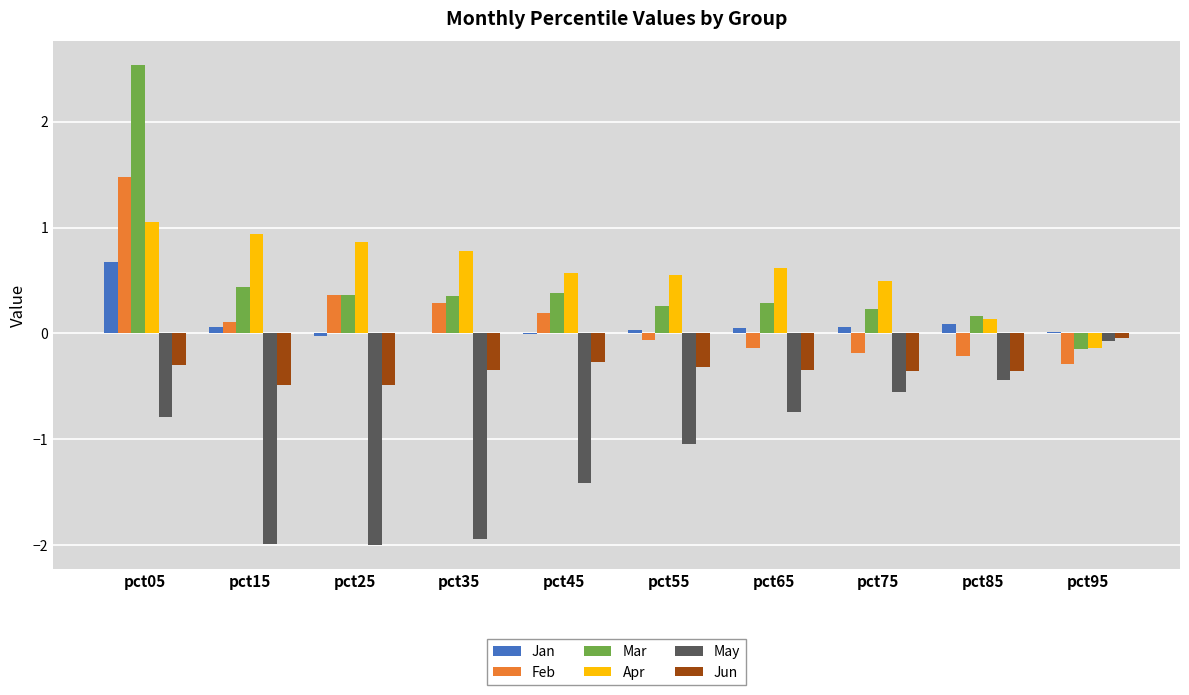

Which category has the highest value across all series?

pct05